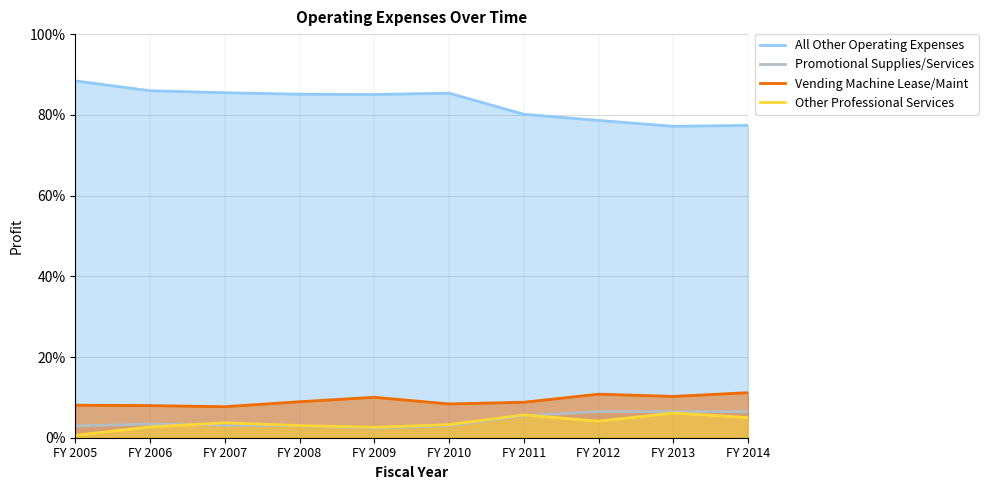

At which category is the sum across all series the highest?

FY 2005